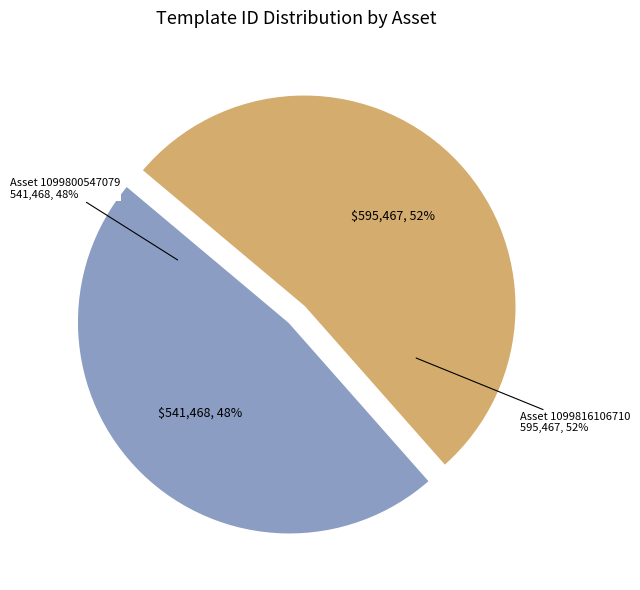

Rank the categories by value from highest to lowest.

1099816106710, 1099800547079